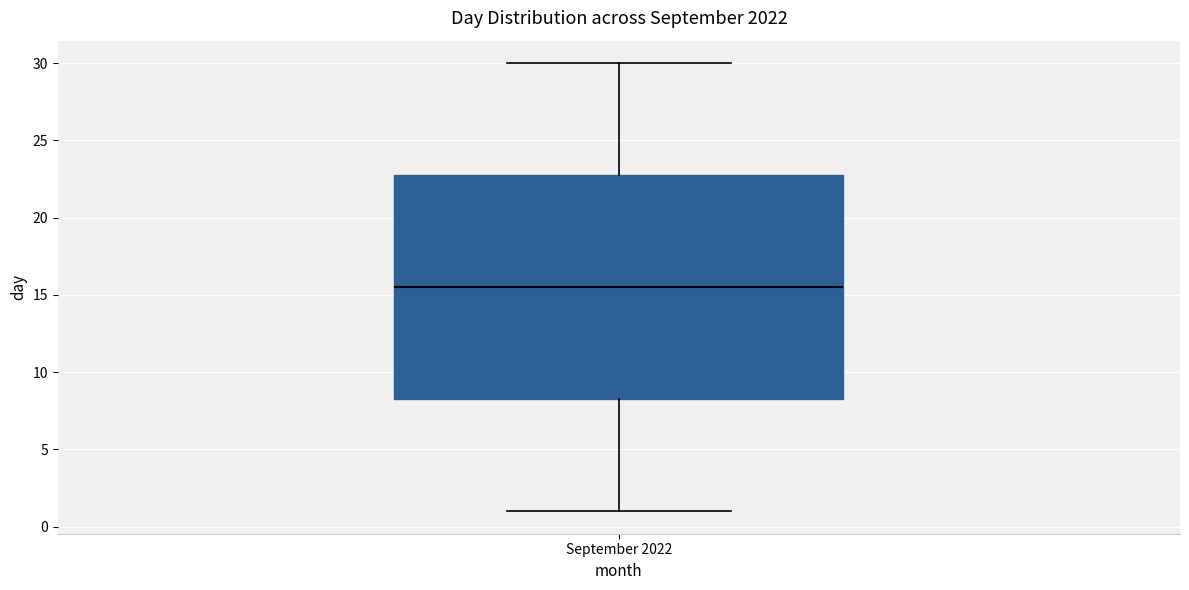

Where does the median line of the box for September 2022 sit on the y-axis? The values are not printed on the chart, so give them approximately, as read against the axis.

15.5